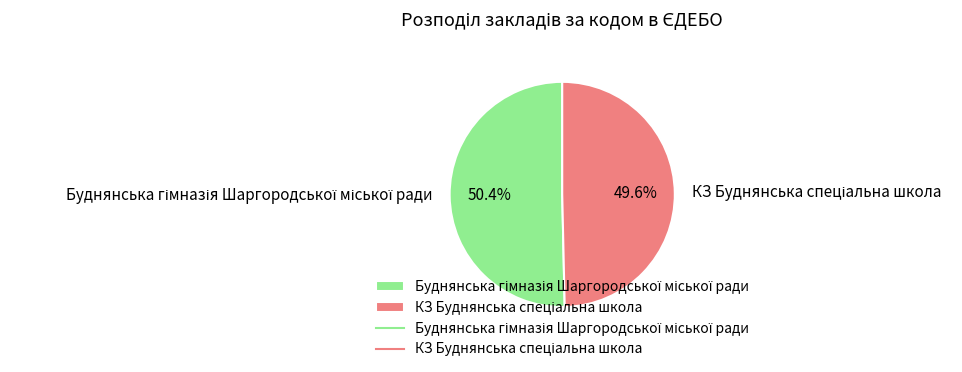

How many slices are in this pie chart?

2